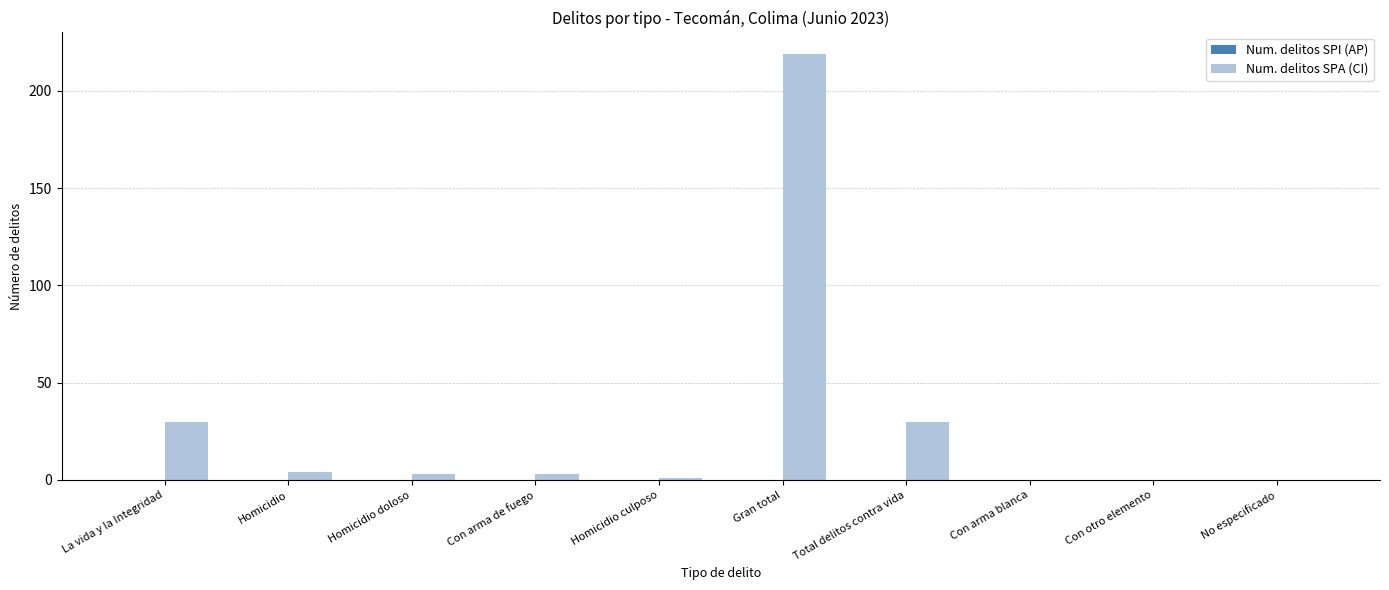

What is the sum of all values?

290